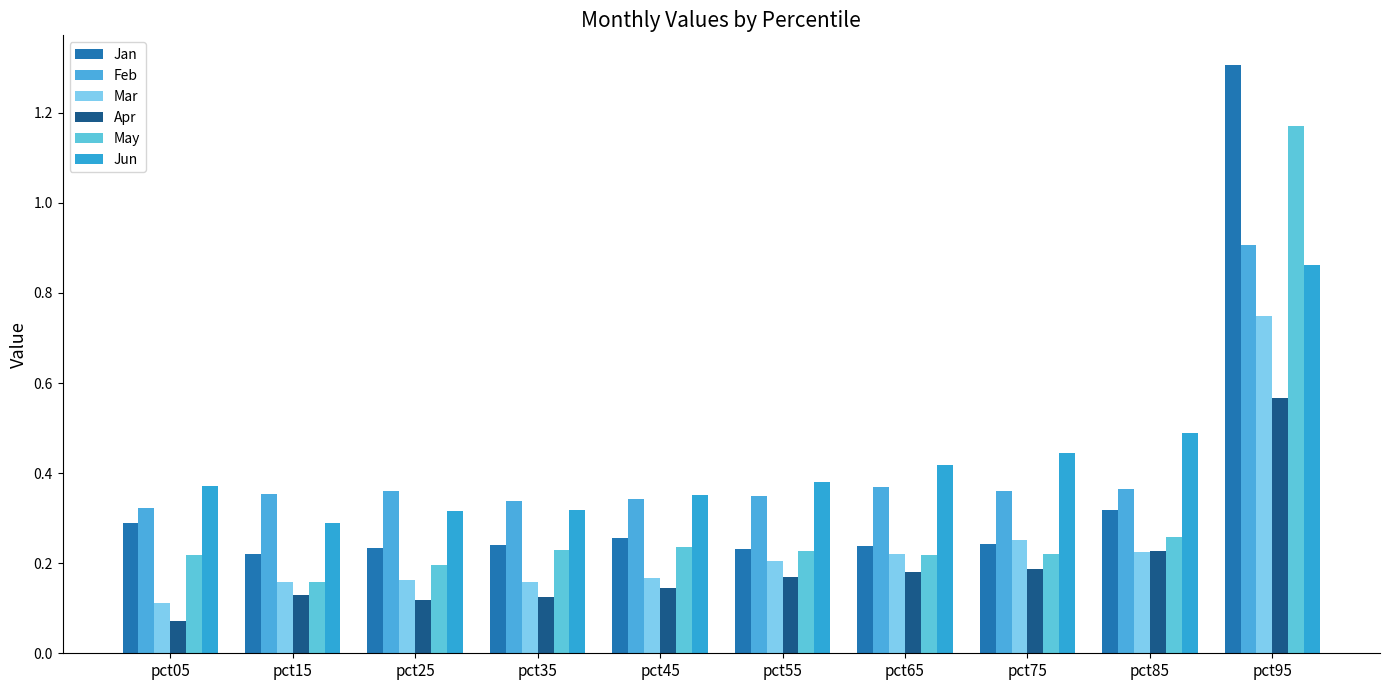

At which label is May closest to 0?

pct15